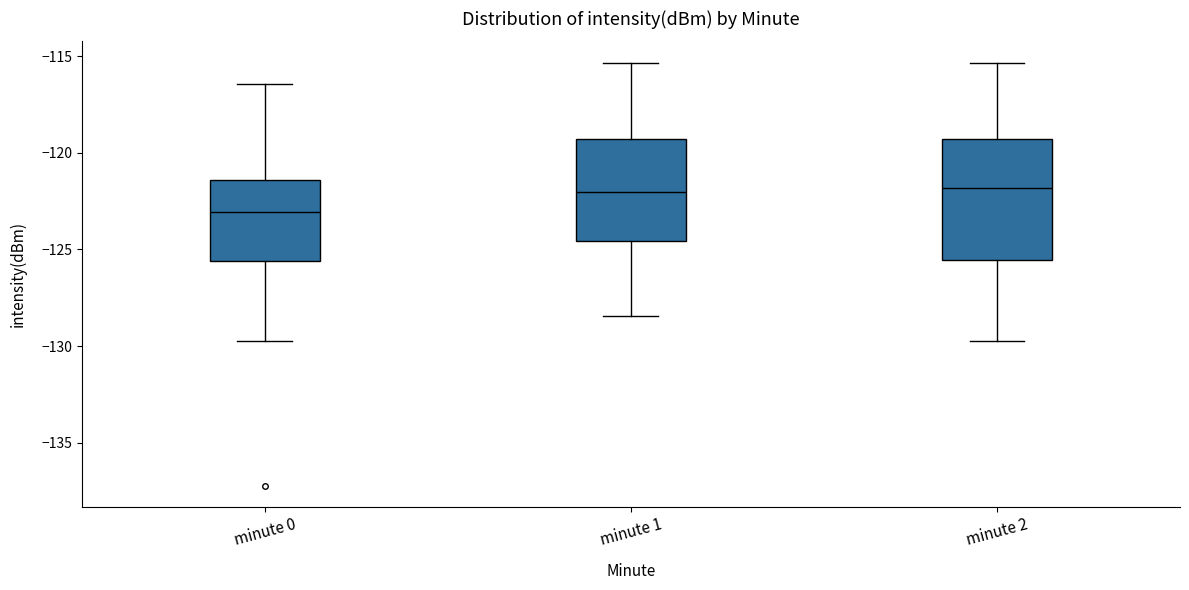

Reading left to right, transcribe this box plot: for each box, give where its median line is, the range the box spans, and where its two whiskers end, as read against the y-axis. The values are not printed on the chart, so give them approximately, as read against the axis.

minute 0: median -123.0, box -125.5 to -121.5, whiskers -129.5 to -116.5
minute 1: median -122.0, box -124.5 to -119.5, whiskers -128.5 to -115.5
minute 2: median -122.0, box -125.5 to -119.5, whiskers -129.5 to -115.5